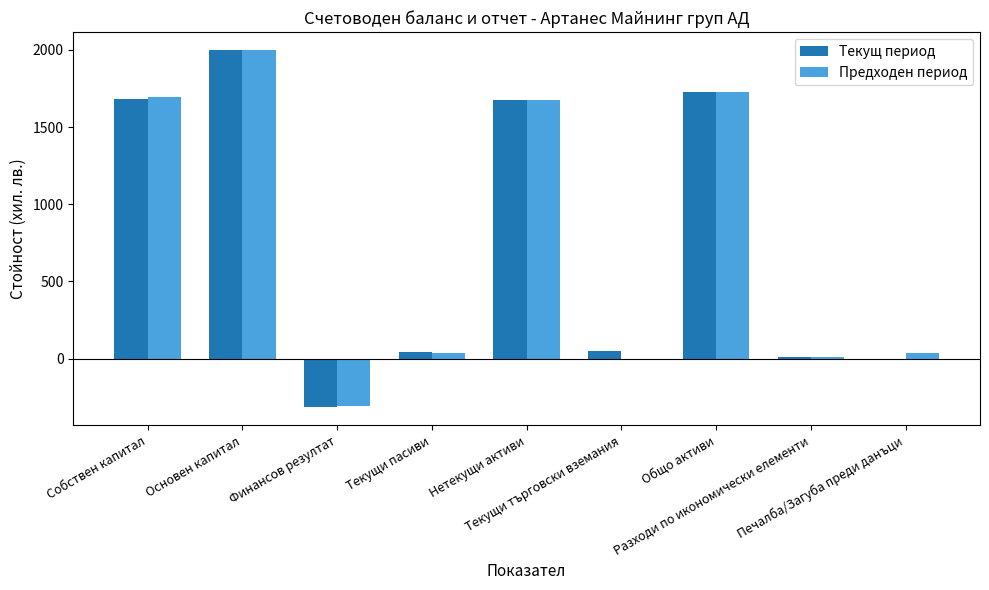

What is the sum of all Предходен период values?

6859